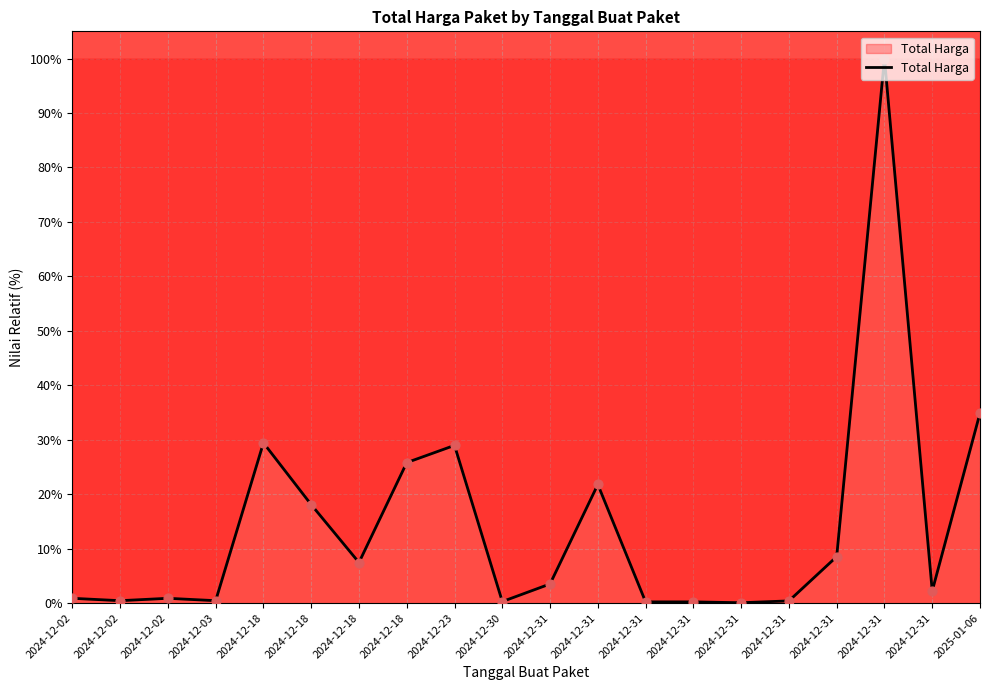

Which has a higher value, 2024-12-03 or 2024-12-31?

2024-12-03